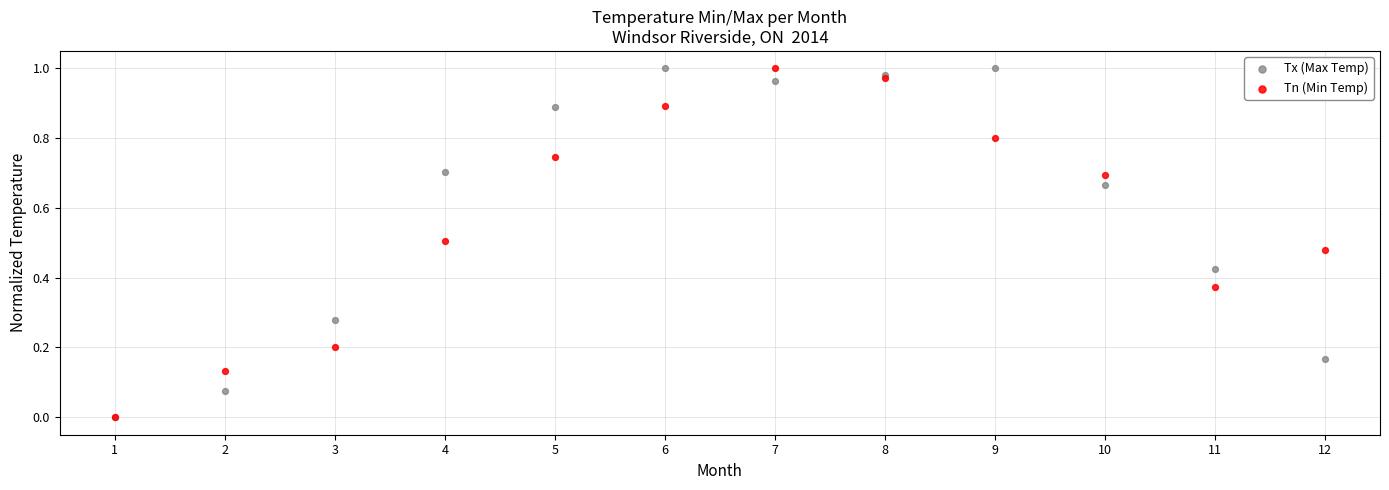

What are all the series names shown in the legend?

Tx (Max Temp), Tn (Min Temp)